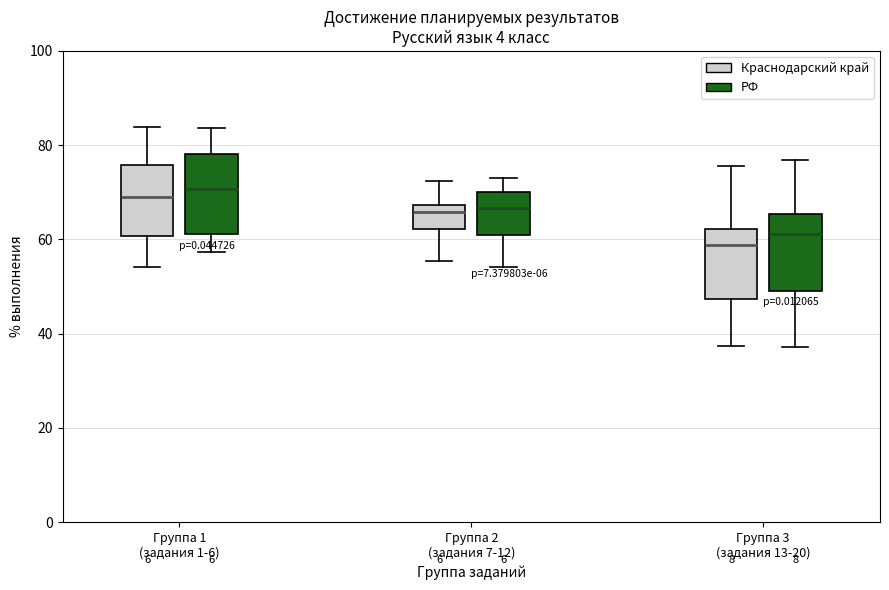

Reading left to right, read every box against the y-axis: the position of its median line, the range the box covers, and the ends of its whiskers. The values are not printed on the chart, so give them approximately, as read against the axis.

Группа 1 (задания 1-6) (Краснодарский край): median 70, box 60 to 76, whiskers 54 to 84
Группа 1 (задания 1-6) (РФ): median 70, box 62 to 78, whiskers 58 to 84
Группа 2 (задания 7-12) (Краснодарский край): median 66, box 62 to 68, whiskers 56 to 72
Группа 2 (задания 7-12) (РФ): median 66, box 60 to 70, whiskers 54 to 74
Группа 3 (задания 13-20) (Краснодарский край): median 58, box 48 to 62, whiskers 38 to 76
Группа 3 (задания 13-20) (РФ): median 62, box 50 to 66, whiskers 38 to 76